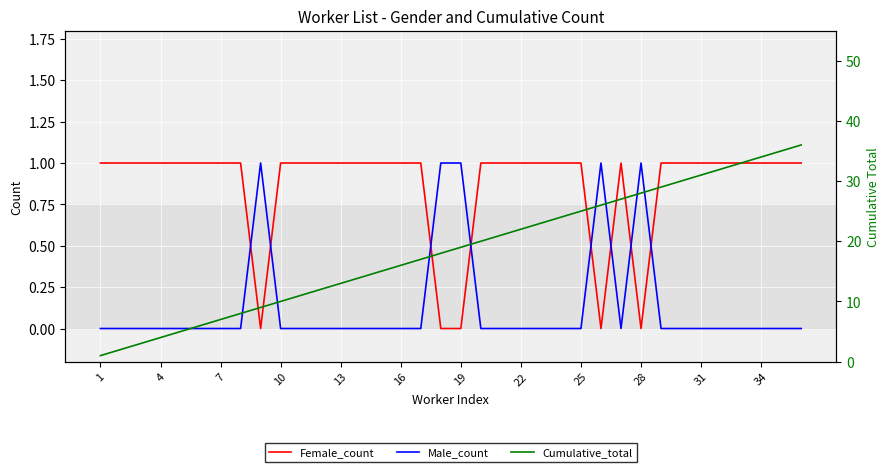

Which series ends up on top after the final intersection of Female_count and Male_count?

Female_count